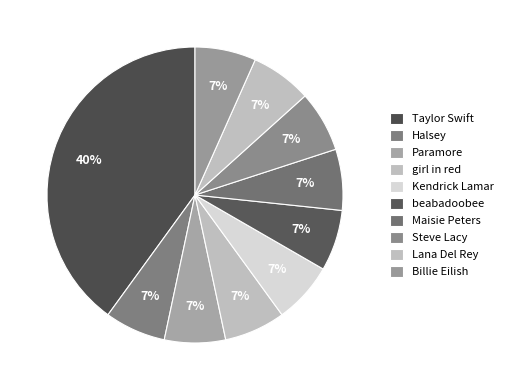

Is there any slice that represents more than half of the pie?

No